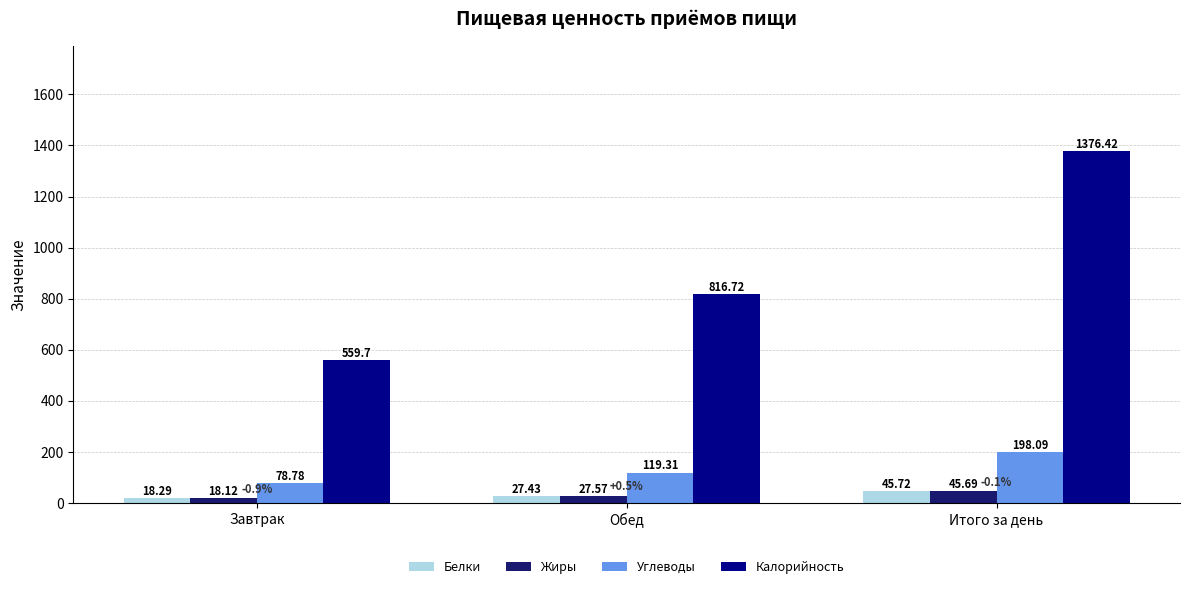

What is the average value of the Белки series?

30.5